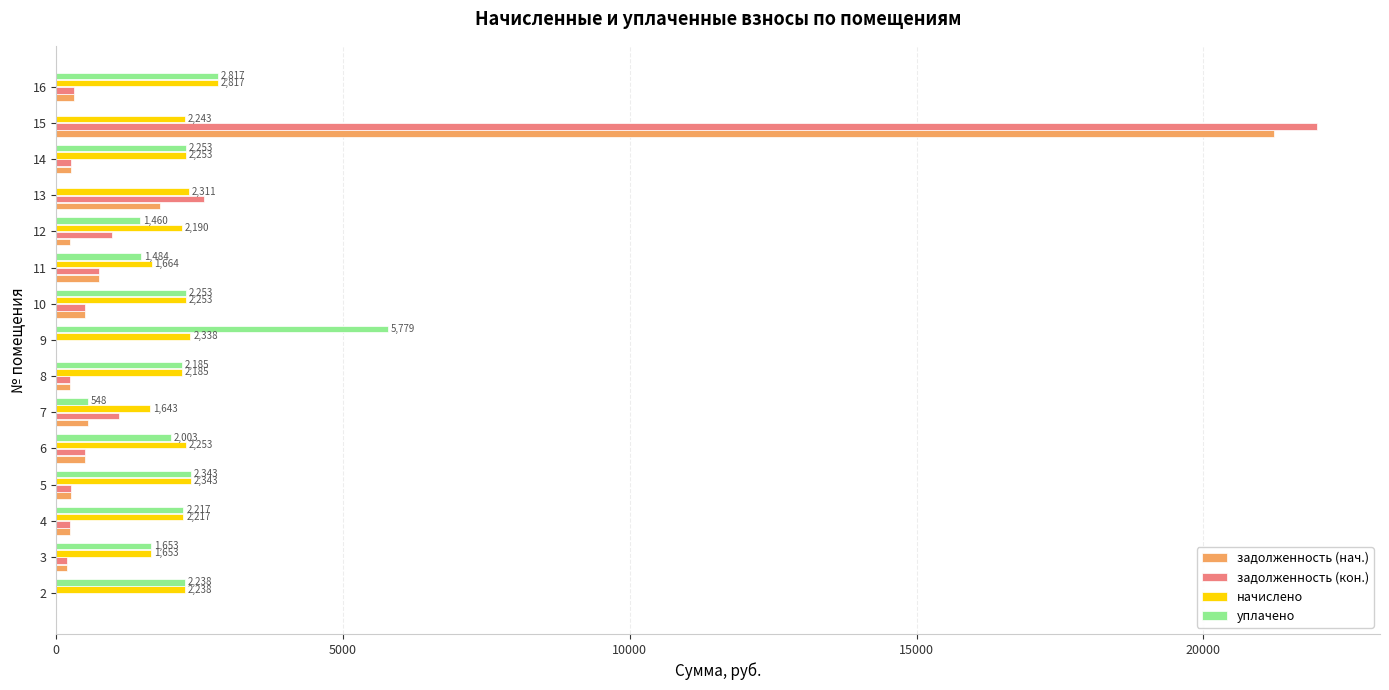

At which category is the sum across all series the highest?

15